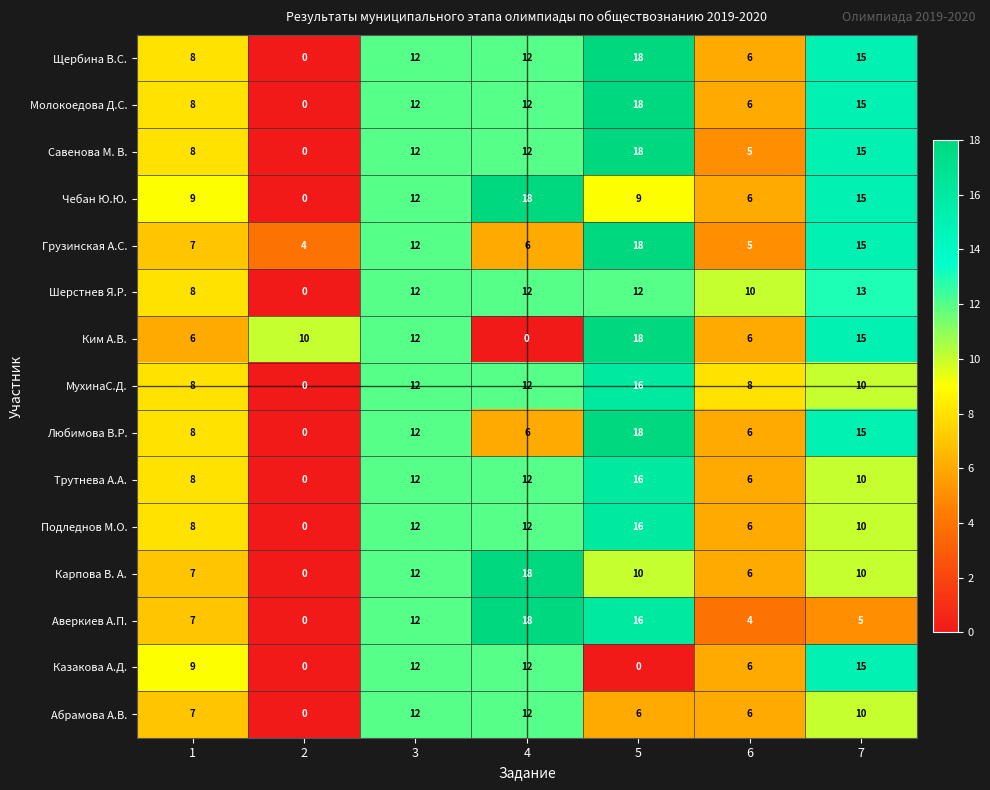

Rank the categories by Грузинская А.С. value from highest to lowest.

5, 7, 3, 1, 4, 6, 2